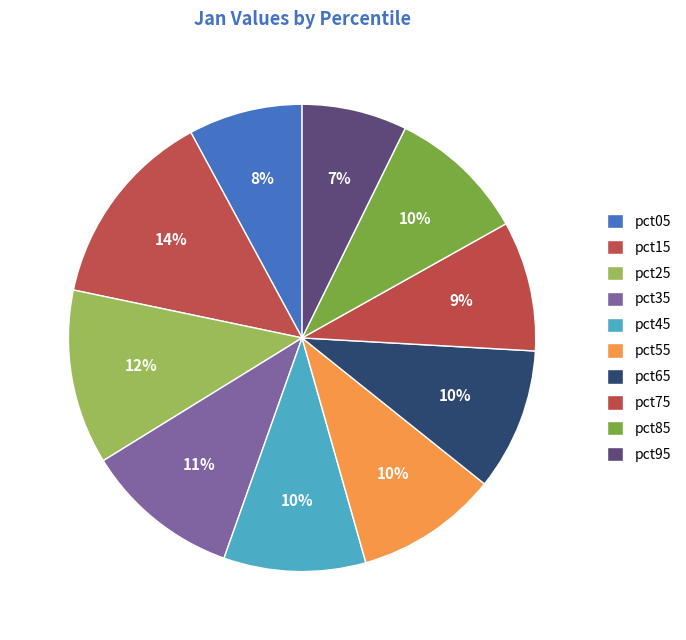

What is the smallest slice in the pie chart?

pct95